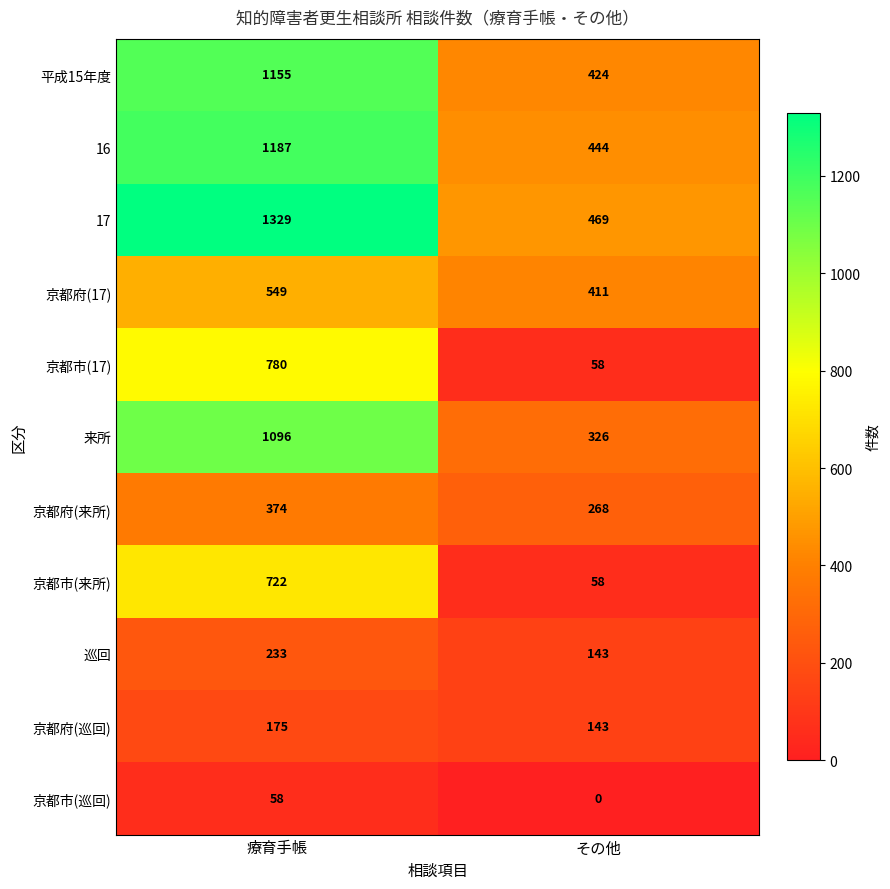

True or false: 16 has a value of 1187 at 療育手帳.

True